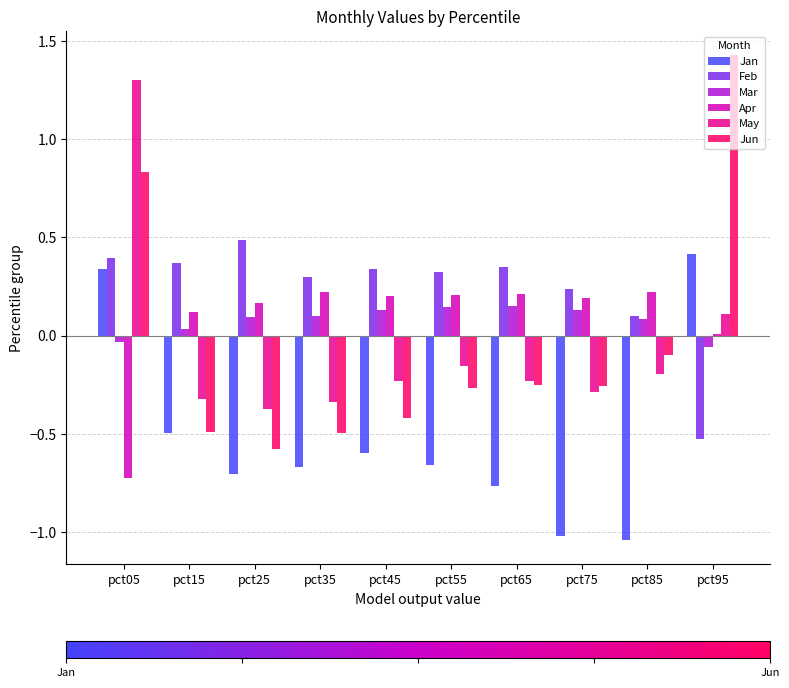

Are the bars grouped side by side (vs. stacked)?

Yes